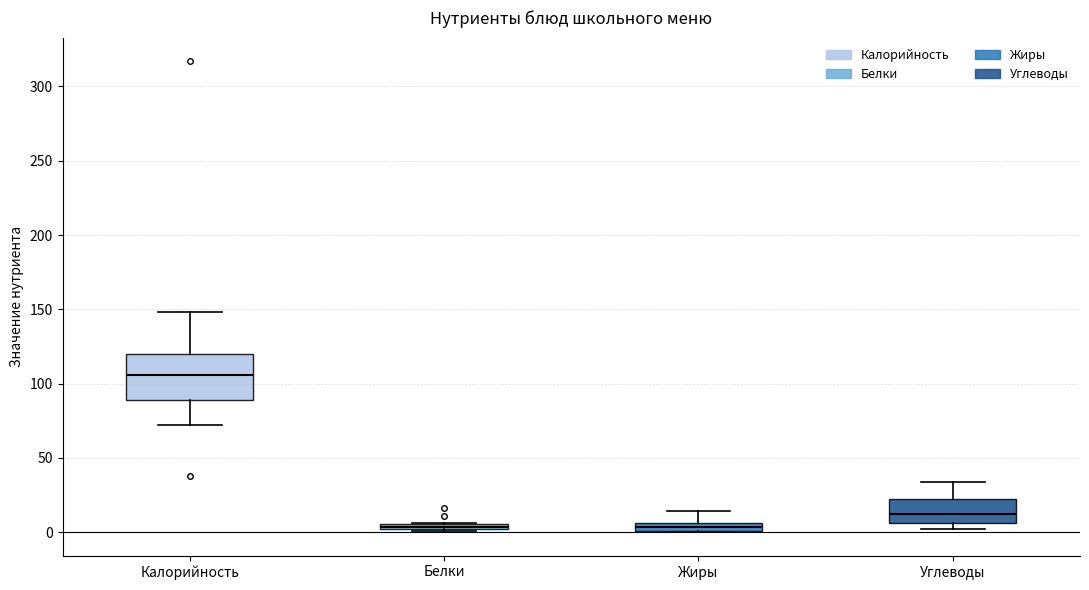

Comparing the boxes themselves (not the whiskers), which one is the tallest?

Калорийность